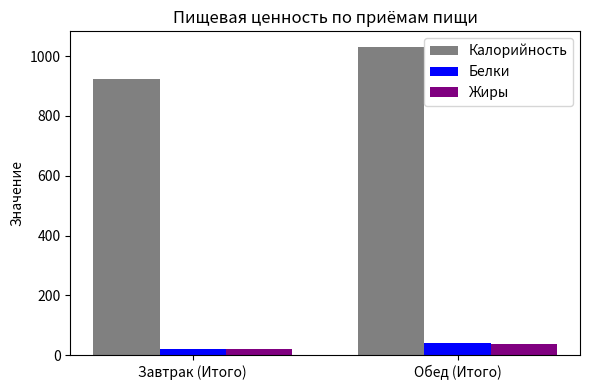

Which category has the lowest value across all series?

Завтрак (Итого)